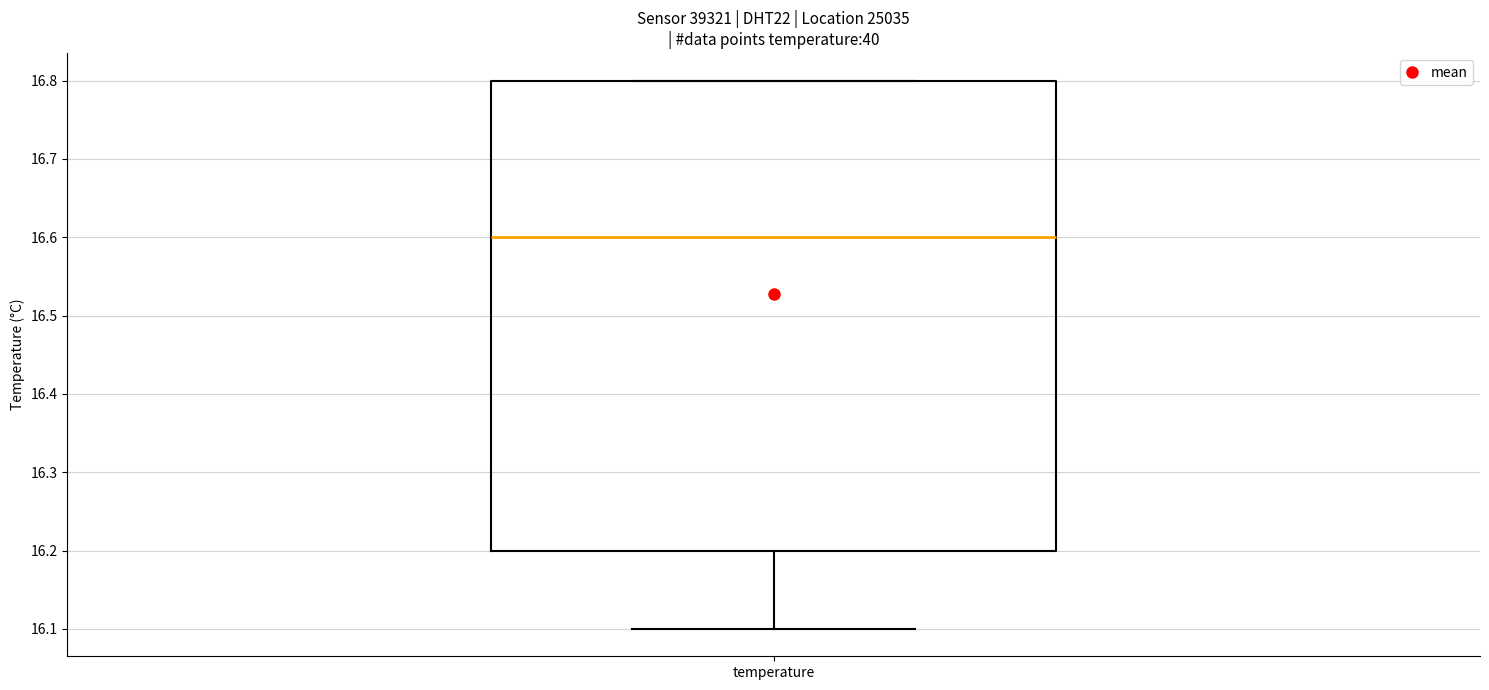

Where does the lower whisker of the box for temperature end on the y-axis? The values are not printed on the chart, so give them approximately, as read against the axis.

16.1